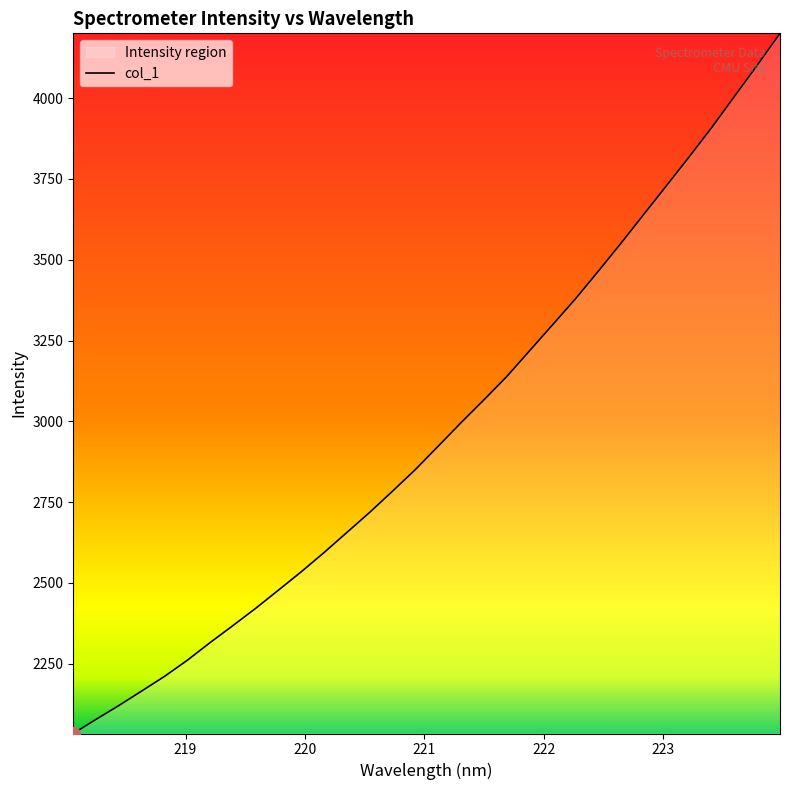

What is the difference between the maximum and minimum values?

2166.2